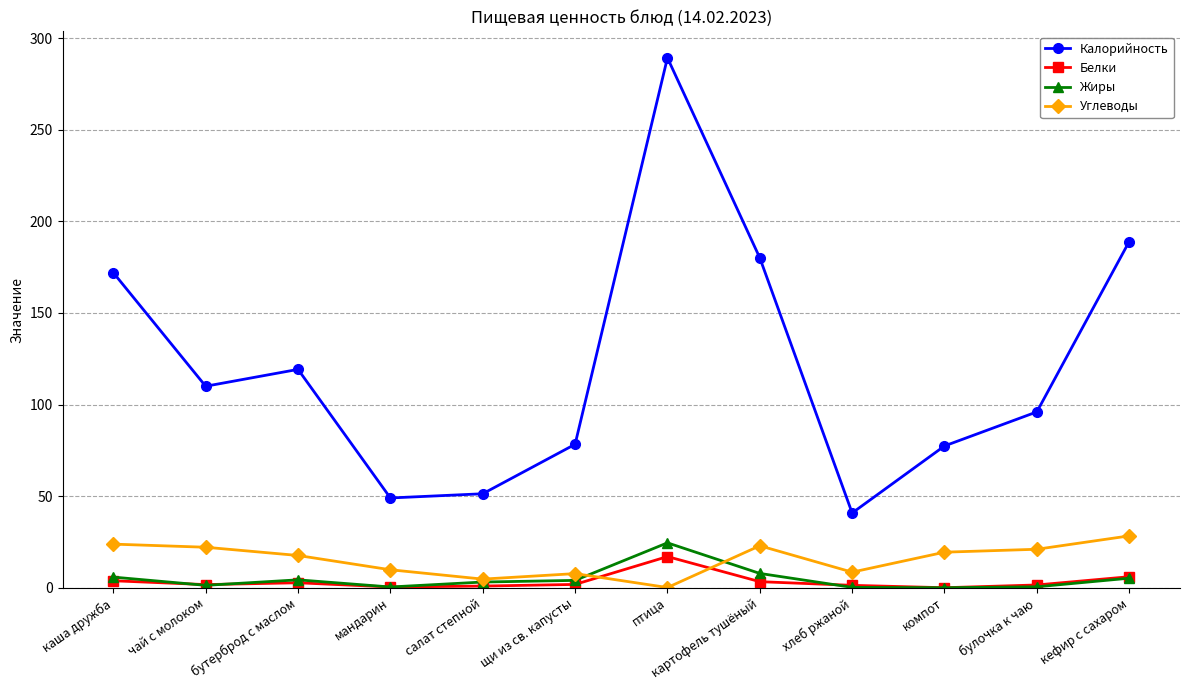

True or false: Углеводы and Калорийность intersect in this chart.

False